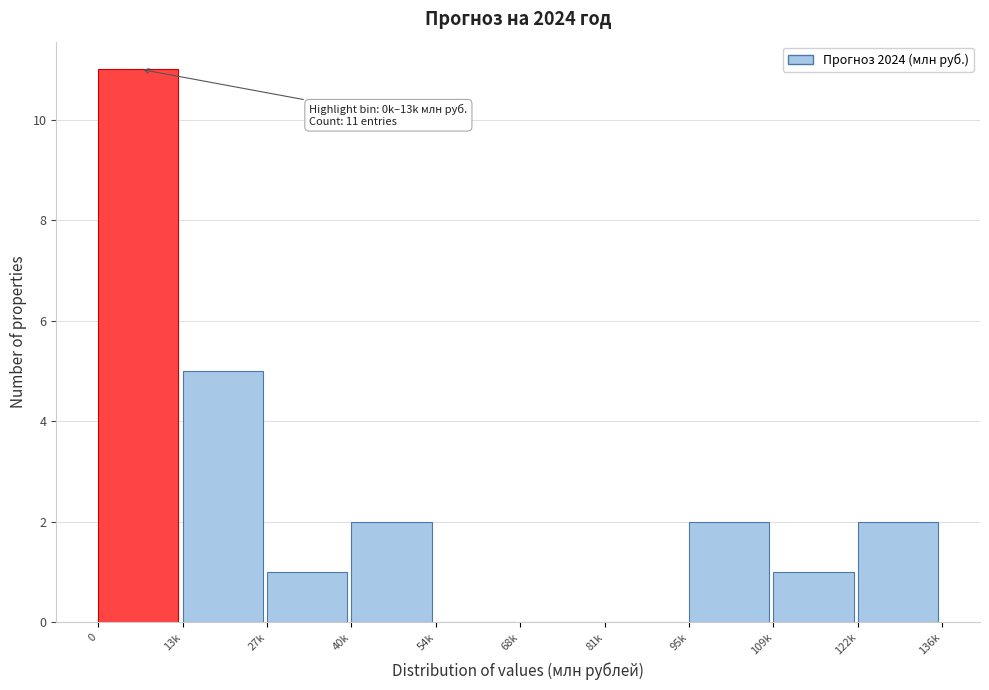

Reading left to right, list all the values displayed in this chart.

0=11	13k=5	27k=1	40k=2	54k=0	68k=0	81k=0	95k=2	109k=1	122k=2